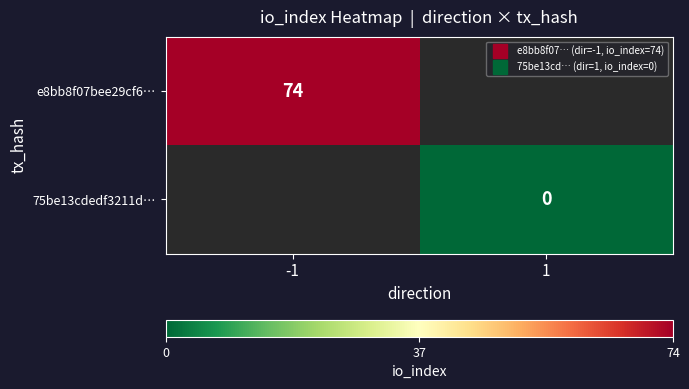

Is the value of e8bb8f07bee29cf6… at -1 greater than the value of 75be13cdedf3211d… at -1?

No